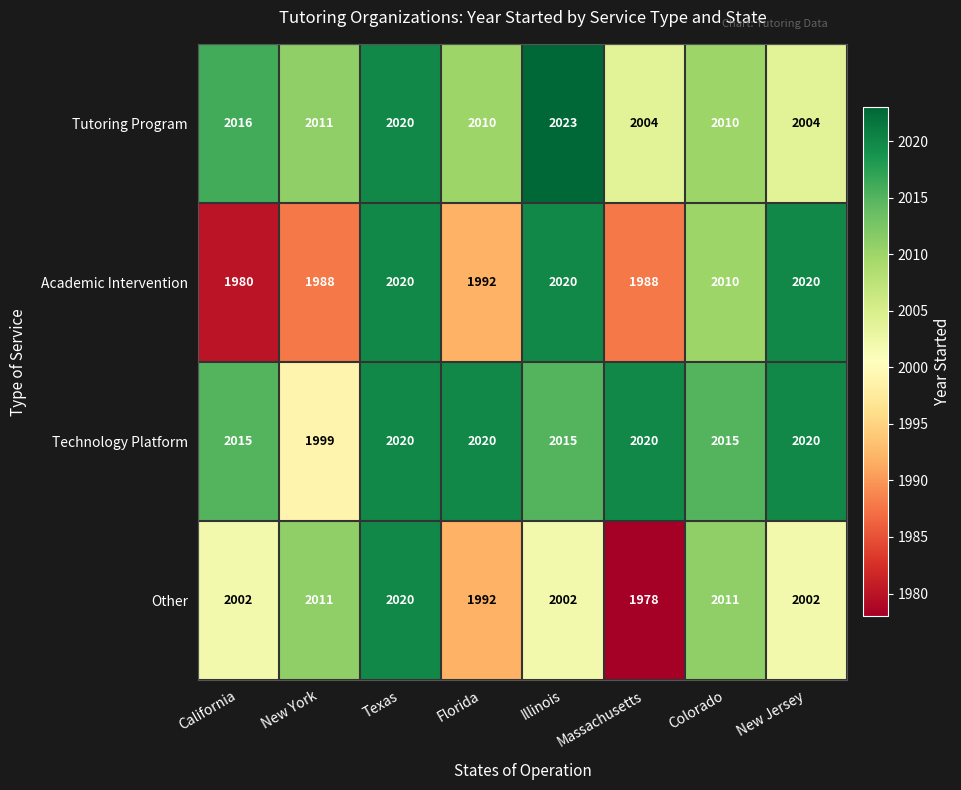

The value of Technology Platform at California is 2922. True or false?

False